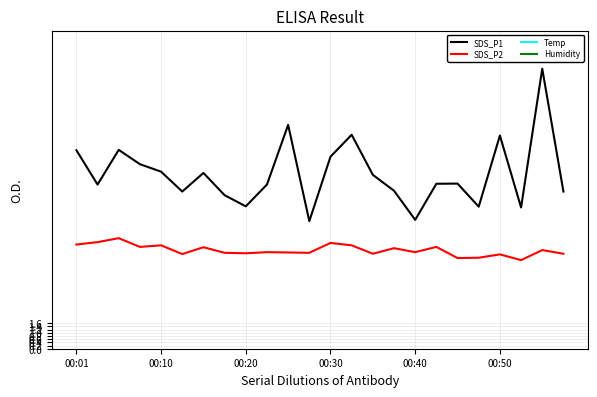

What is the approximate value of SDS_P2 at 00:40?

6.1